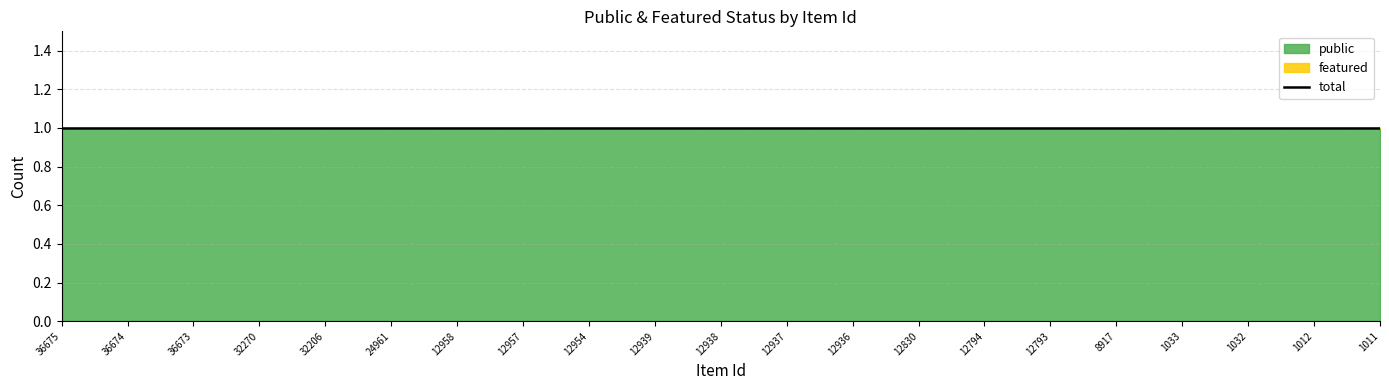

True or false: featured and public cross at least once.

False